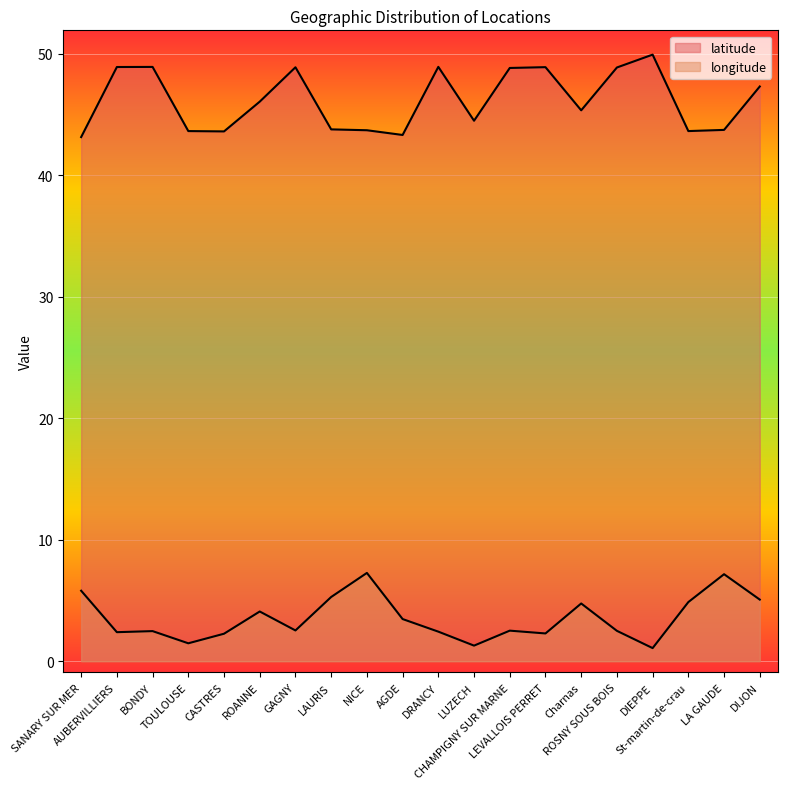

What is the total value across all series at AGDE?

46.8